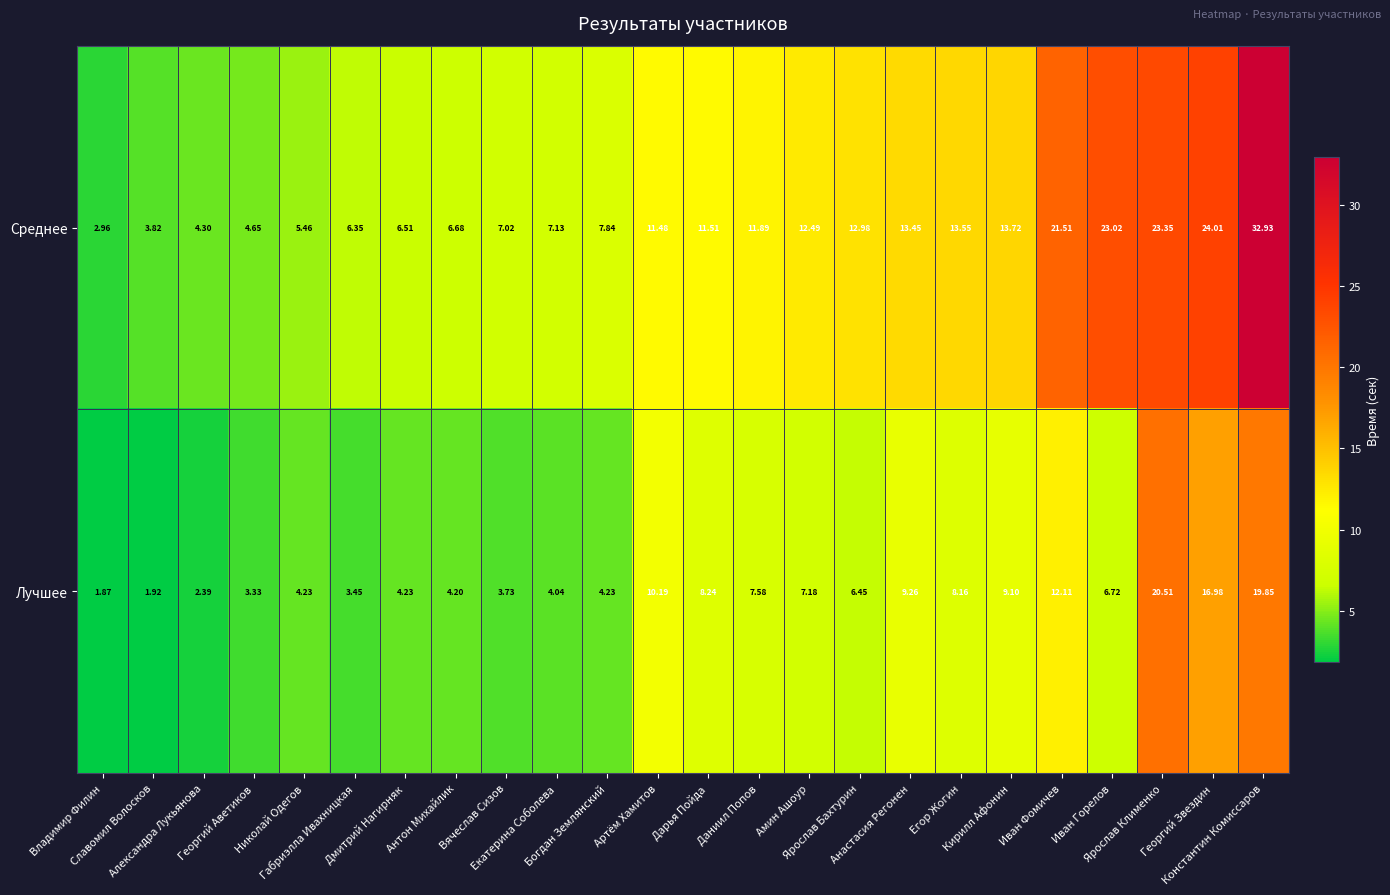

How many values in the Среднее series are below 11?

11